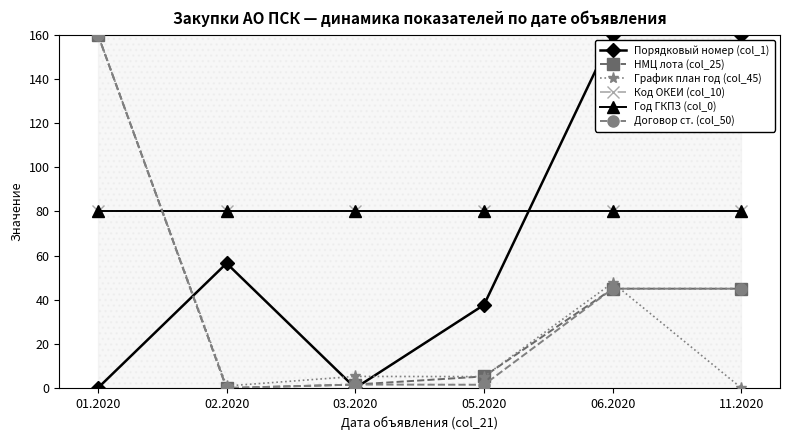

True or false: НМЦ лота (col_25) has a value of 10.4 at 11.2020.

False